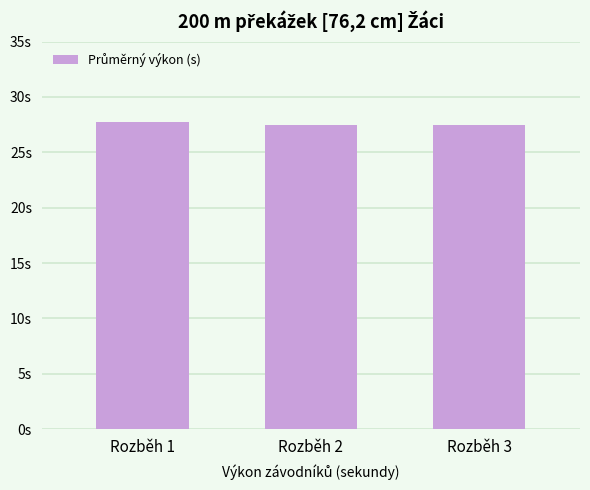

Rank the categories by value from highest to lowest.

Rozběh 1, Rozběh 3, Rozběh 2